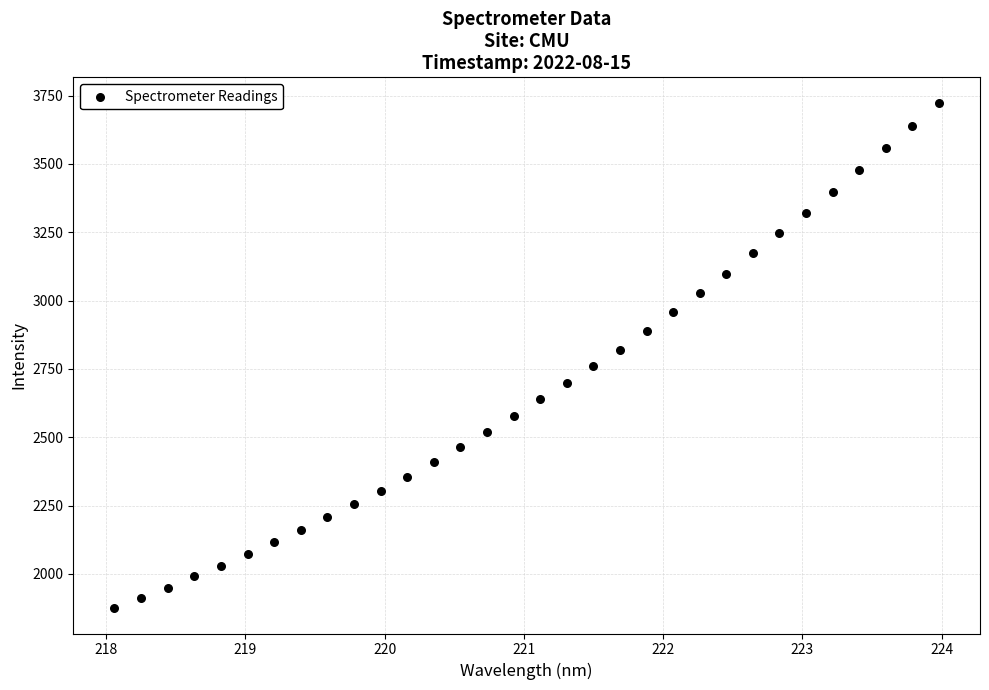

What is the range of Y values (max minus min)?

1849.9